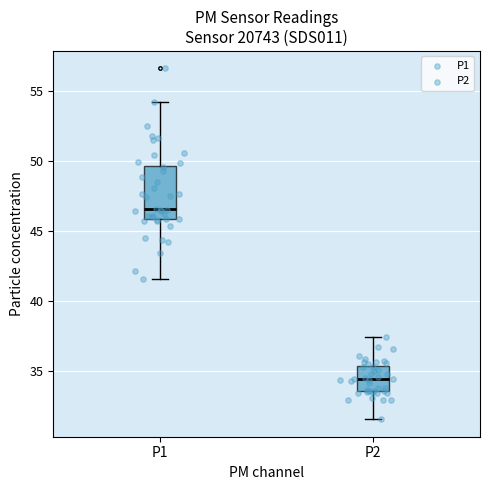

Where does the median line of the box for P1 sit on the y-axis? The values are not printed on the chart, so give them approximately, as read against the axis.

46.5